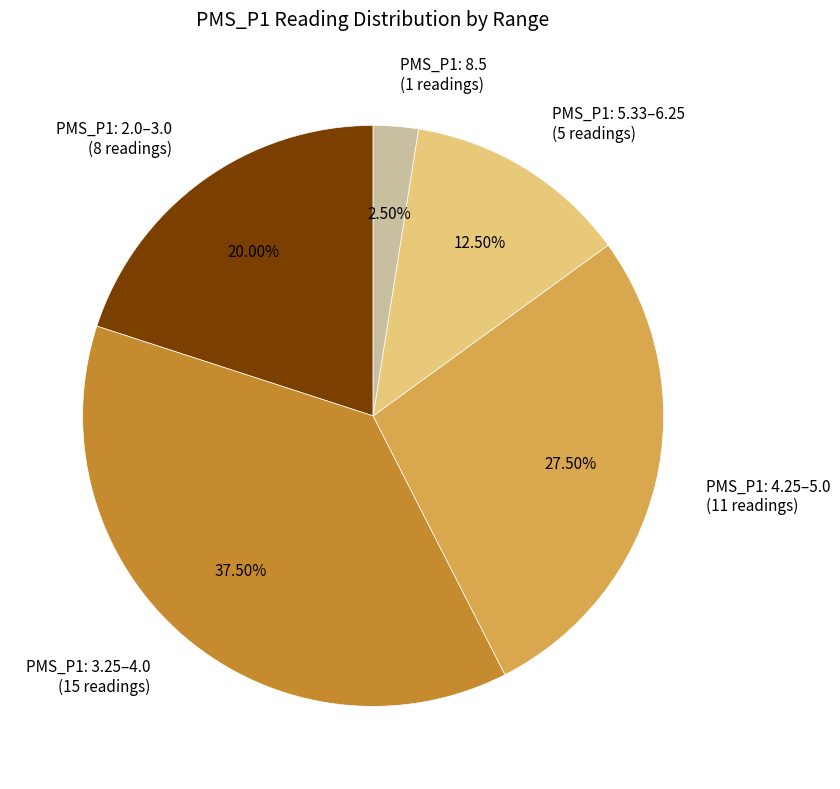

Is the sum of PMS_P1: 4.25–5.0 (11 readings) and PMS_P1: 5.33–6.25 (5 readings) greater than half?

No